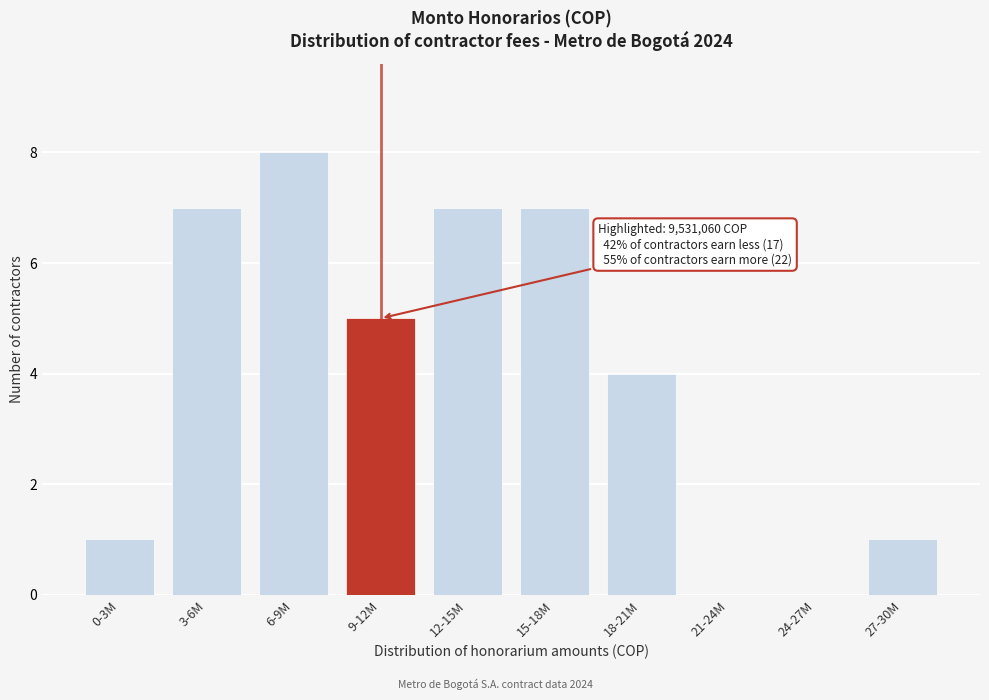

Reading left to right, transcribe all the data shown in this chart.

0-3M=1	3-6M=7	6-9M=8	9-12M=5	12-15M=7	15-18M=7	18-21M=4	21-24M=0	24-27M=0	27-30M=1